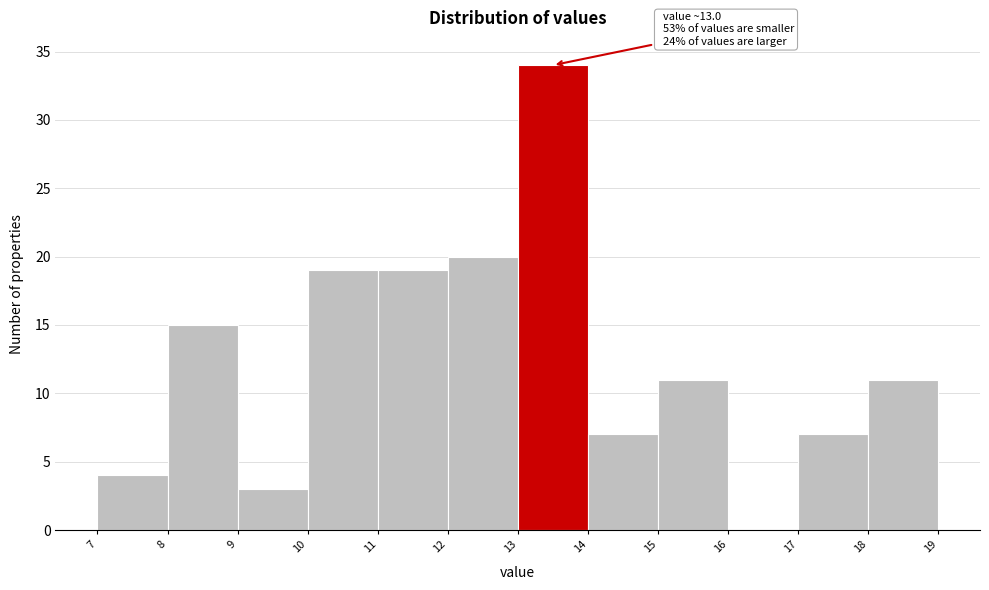

Over which range of the x-axis is the bar tallest?

13 to 14